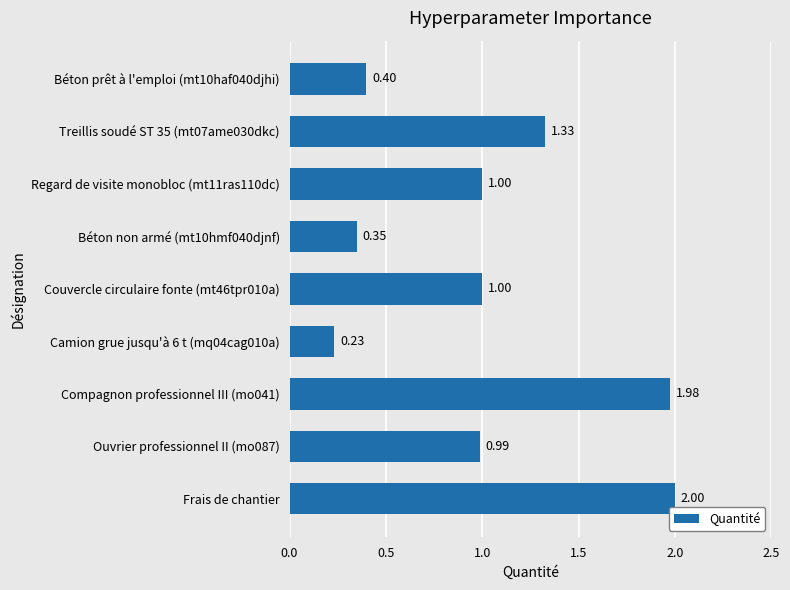

Between Regard de visite monobloc (mt11ras110dc) and Béton prêt à l'emploi (mt10haf040djhi), which is larger?

Regard de visite monobloc (mt11ras110dc)